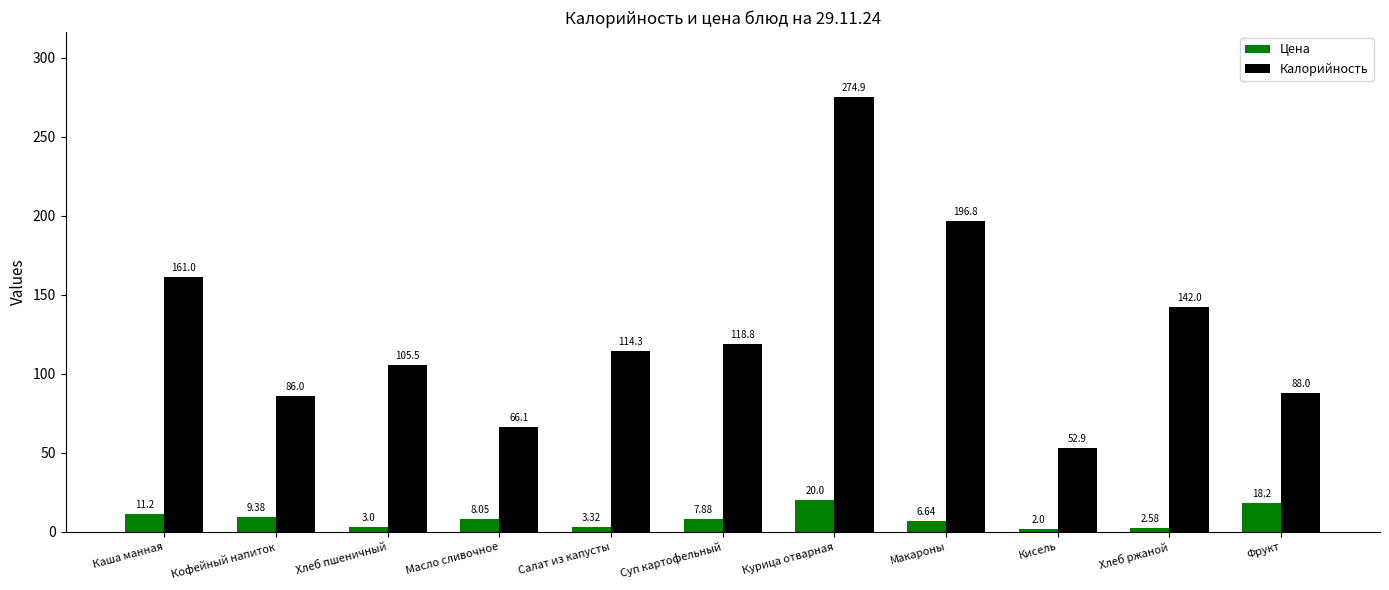

At which label is Цена closest to 11?

Каша манная